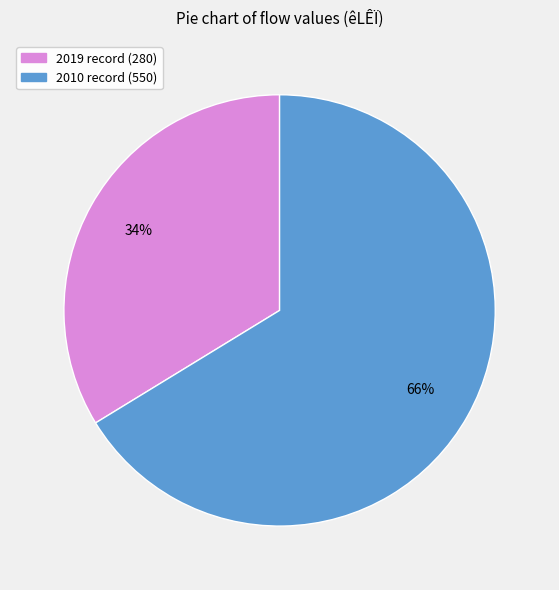

To the nearest percent, what is the average slice percentage?

50%